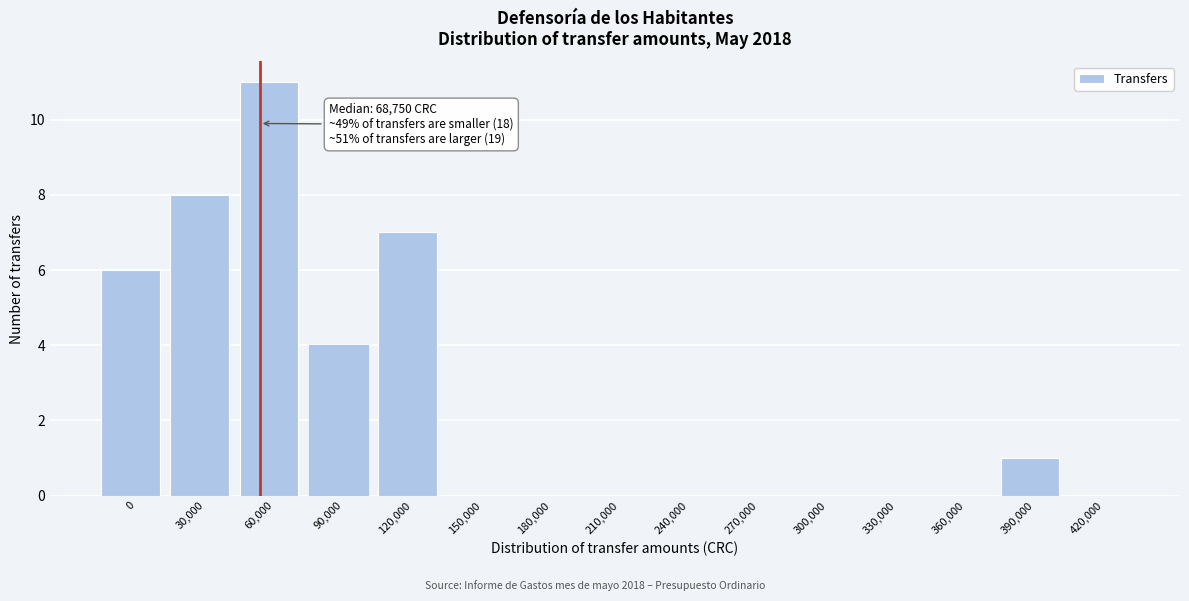

Reading left to right, transcribe all the data shown in this chart.

0=6	30,000=8	60,000=11	90,000=4	120,000=7	150,000=0	180,000=0	210,000=0	240,000=0	270,000=0	300,000=0	330,000=0	360,000=0	390,000=1	420,000=0